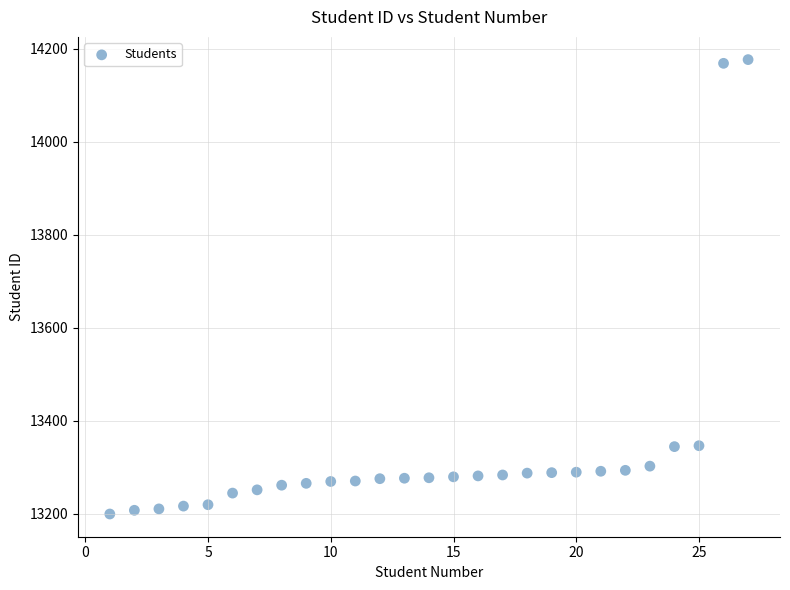

What is the range of X values (max minus min)?

26